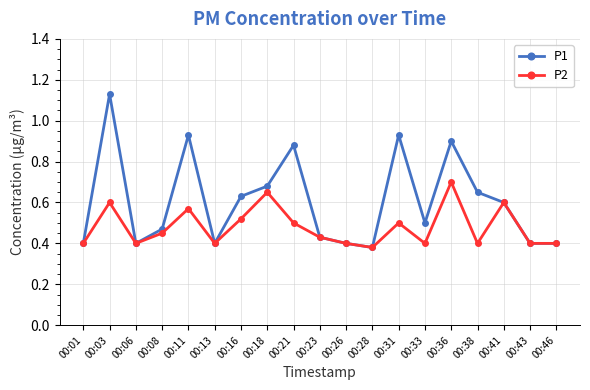

Is it true that P2 equals 0.5 at 00:21?

True